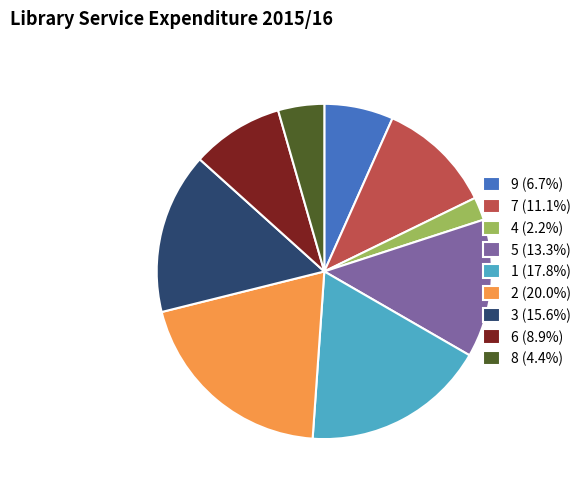

How many segments does this pie chart have?

9